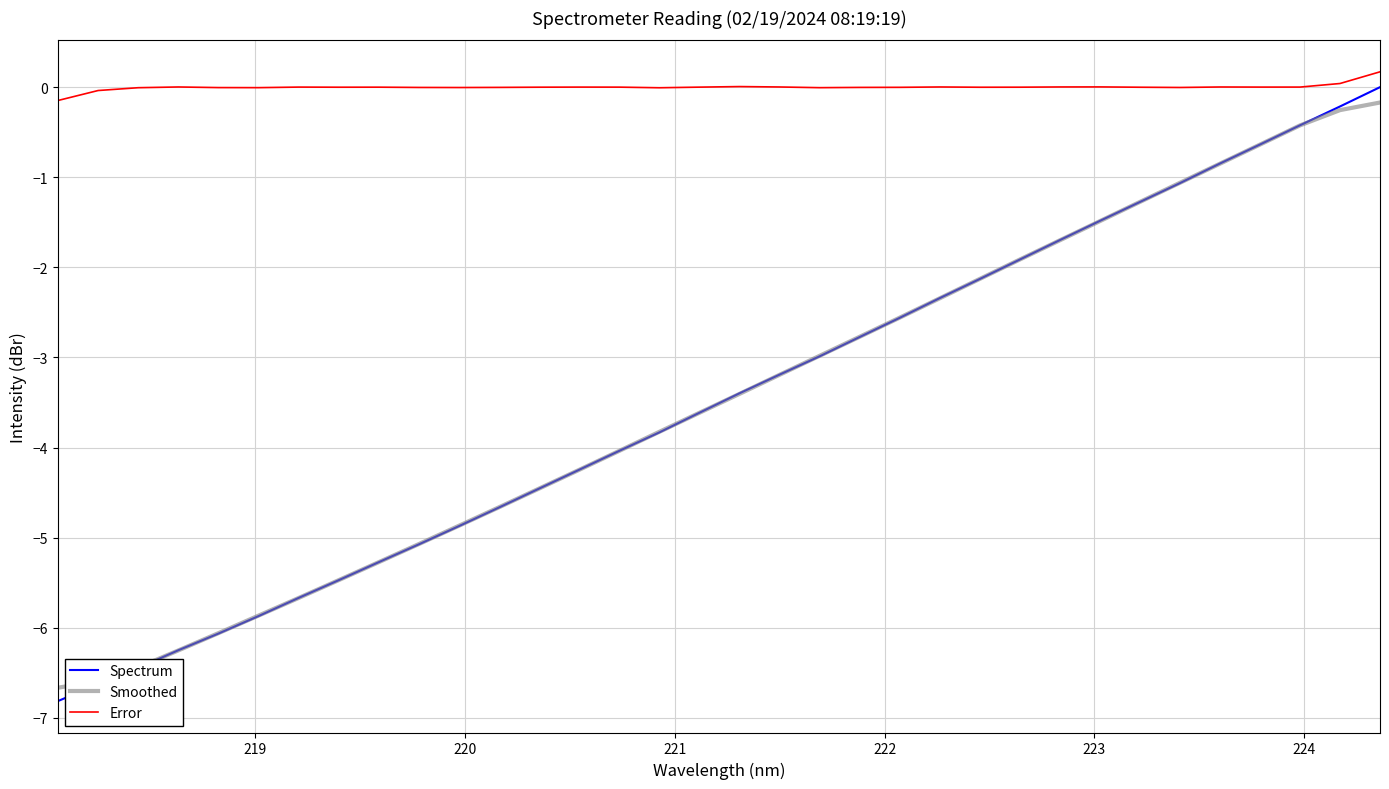

Which series has the largest total across all categories?

Error